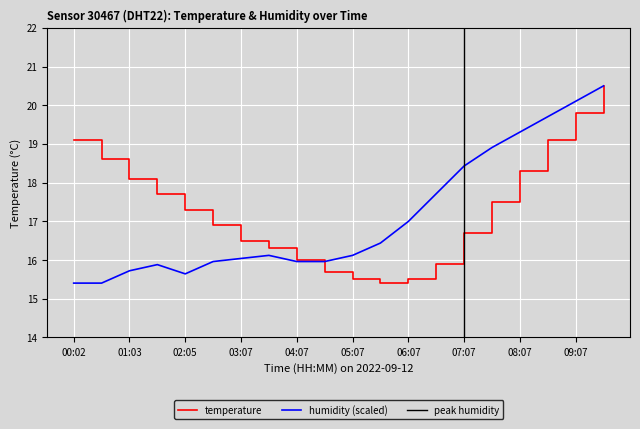

Which series has the largest total across all categories?

temperature